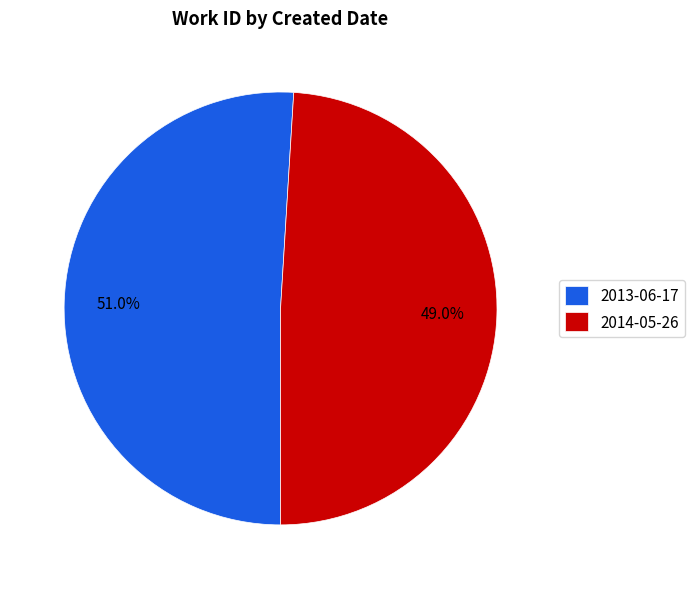

Do 2014-05-26 and 2013-06-17 together represent more than half of the pie?

Yes